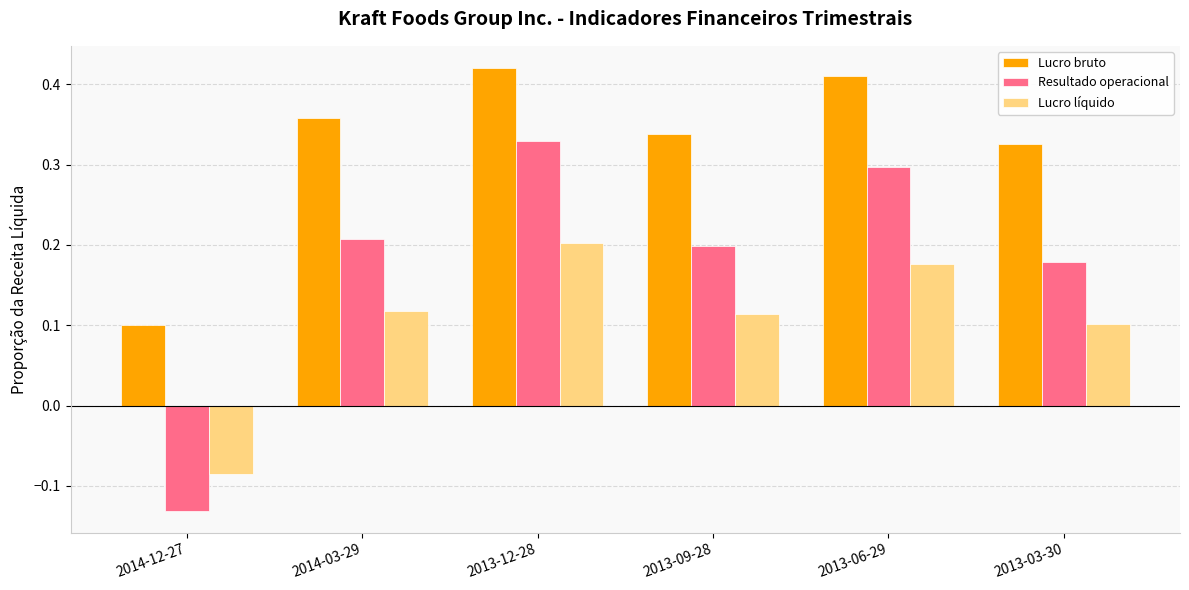

Which category has the highest value in the Lucro líquido series?

2013-12-28